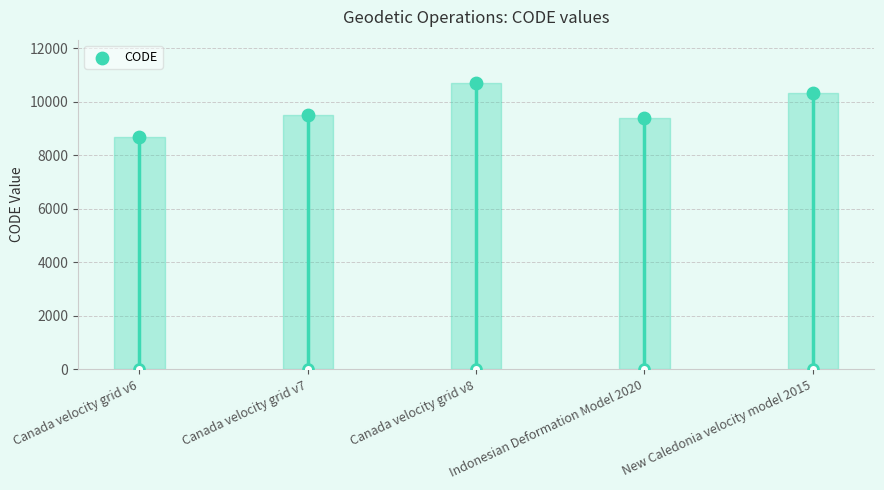

Between Indonesian Deformation Model 2020 and Canada velocity grid v8, which is larger?

Canada velocity grid v8